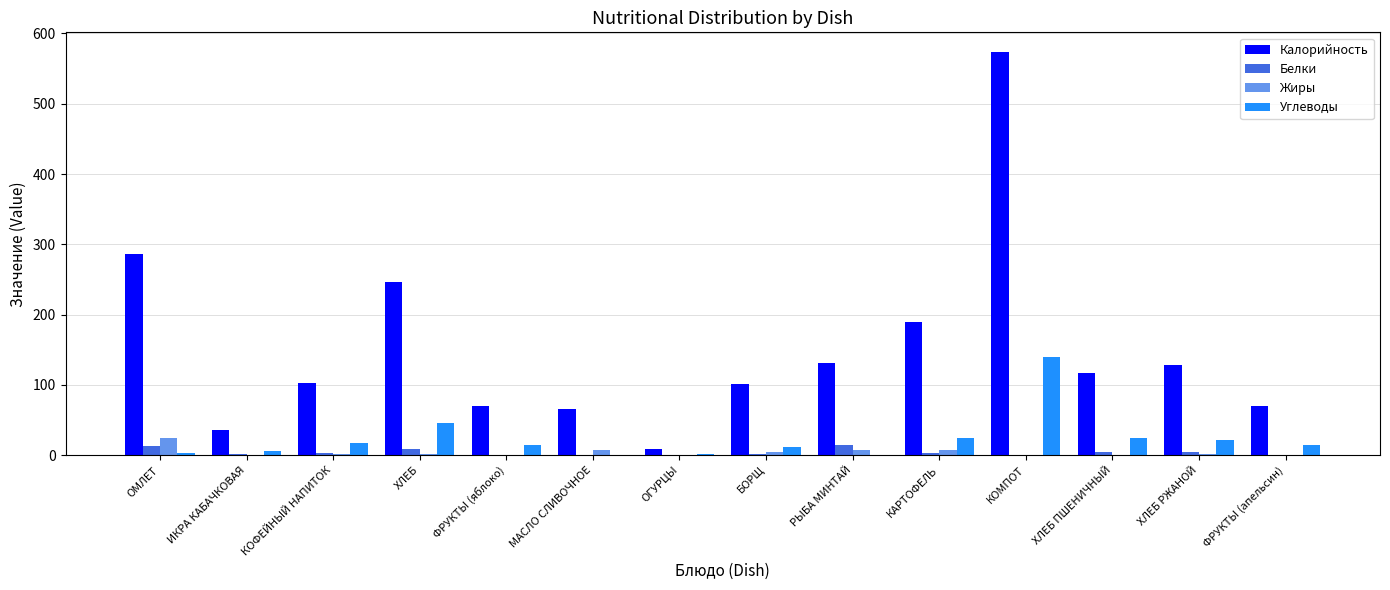

At which category does the chart reach its peak across all series?

КОМПОТ